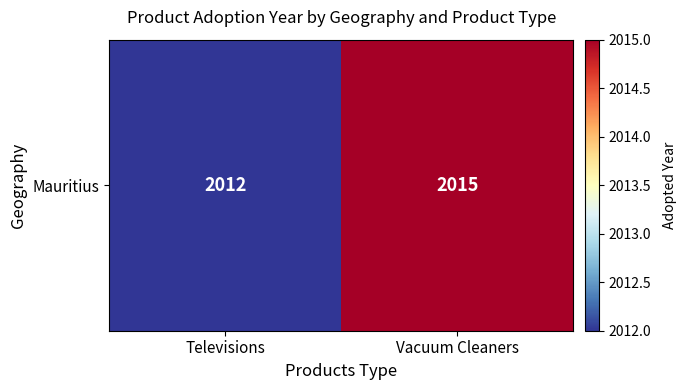

True or false: the data shows 2012 at Televisions.

True